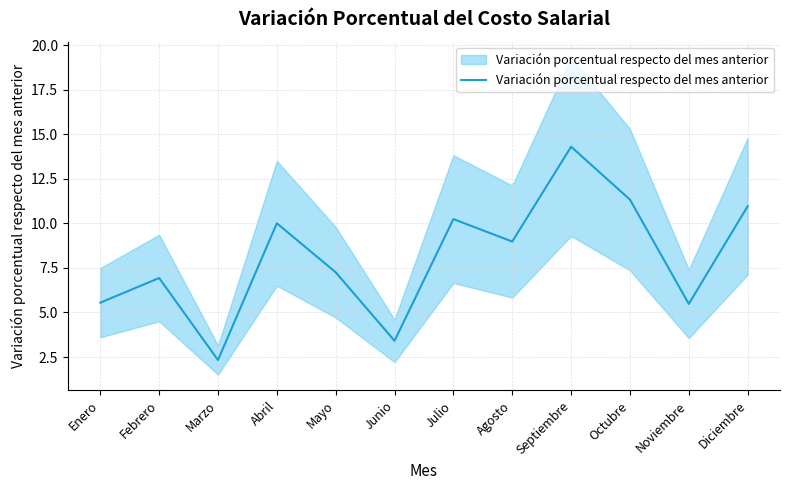

What is the label of the 1st point from the right?

Diciembre